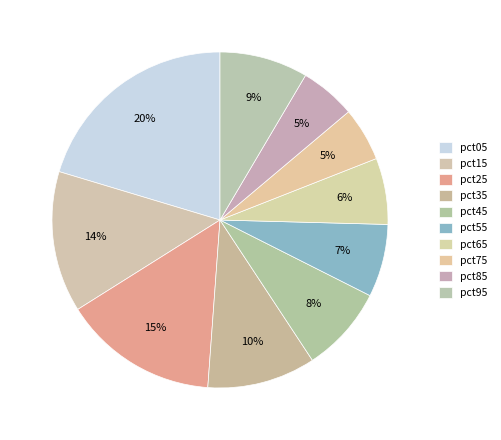

Which has a higher value, pct35 or pct95?

pct35